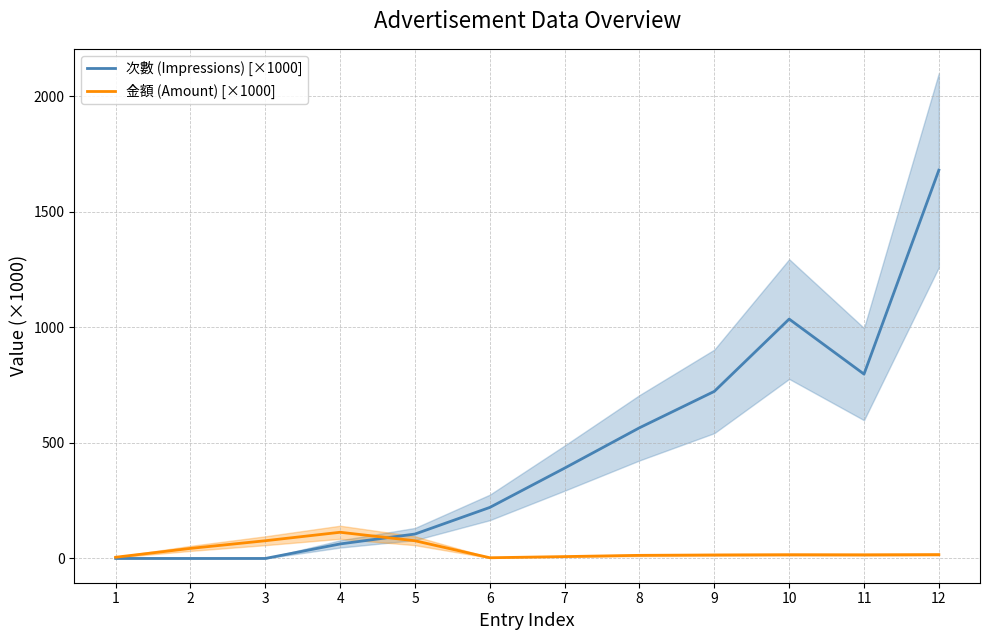

What are all the series names shown in the legend?

次數 (Impressions) [×1000], 金額 (Amount) [×1000]